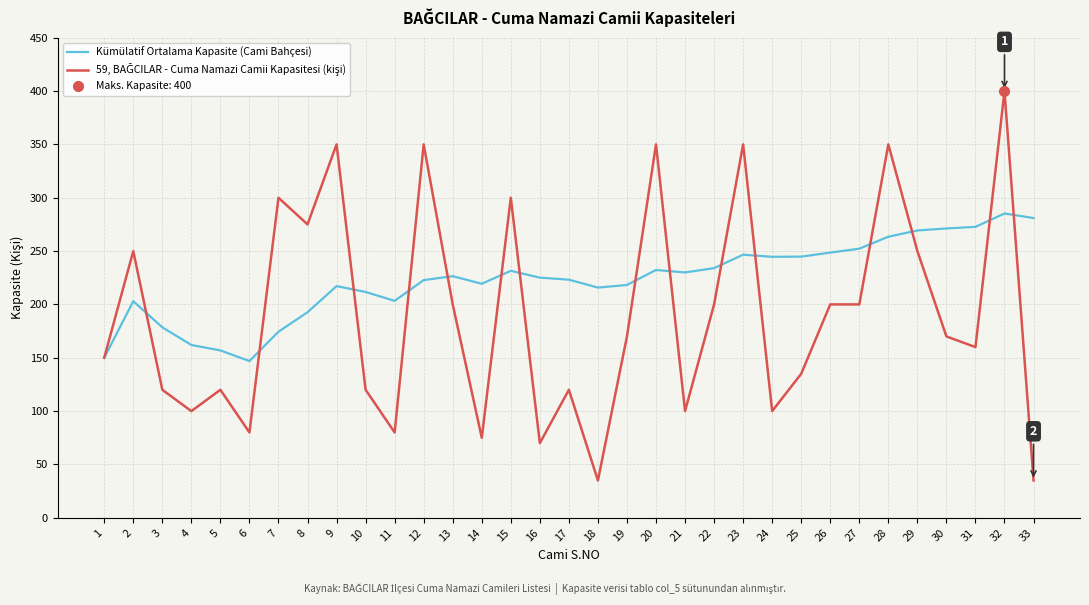

How many intersections are there between 59, BAĞCILAR - Cuma Namazi Camii Kapasitesi (kişi) and Kümülatif Ortalama Kapasite (Cami Bahçesi)?

15